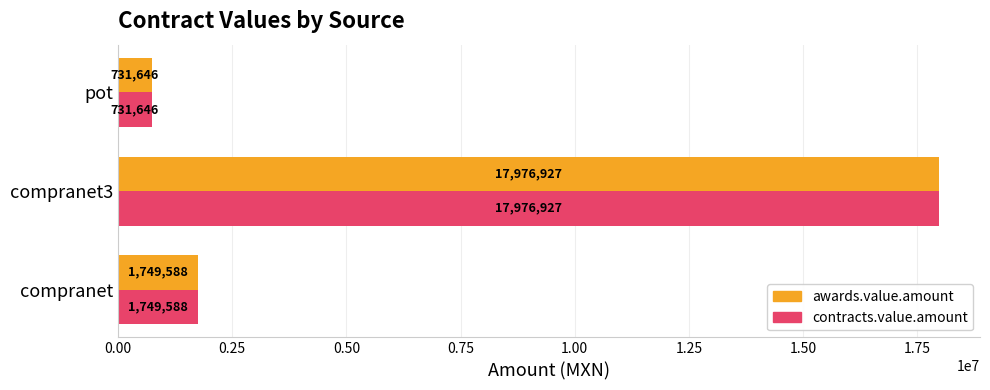

At which category is the sum across all series the highest?

compranet3